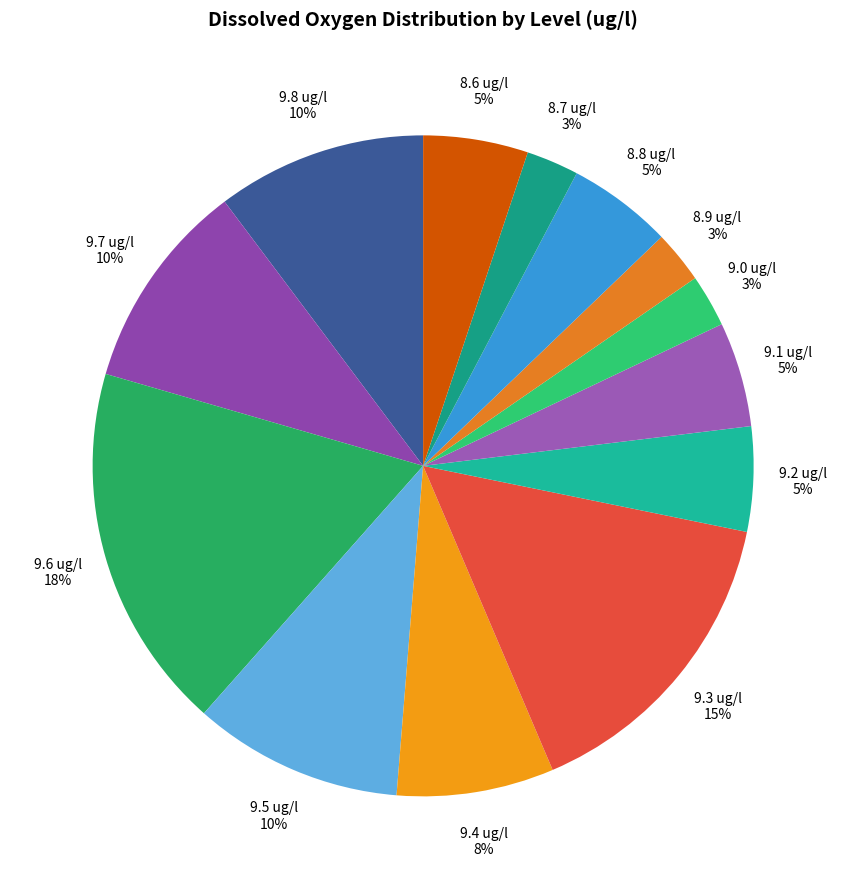

Between 9.8 and 8.7, which is larger?

9.8